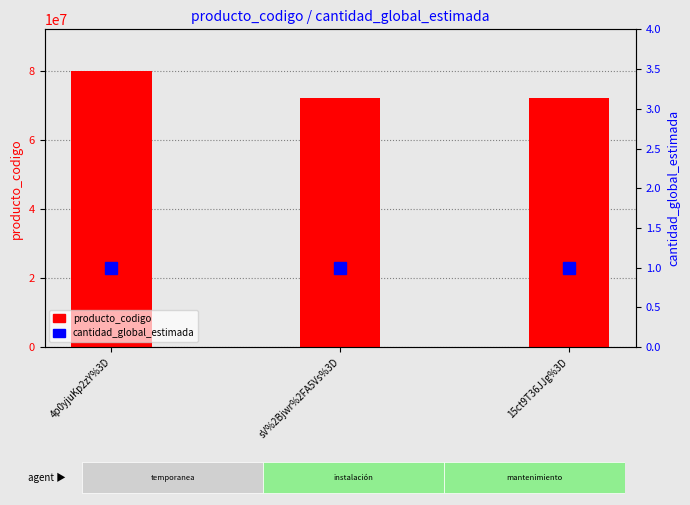

List the series in order of their peak value, highest first.

producto_codigo, cantidad_global_estimada